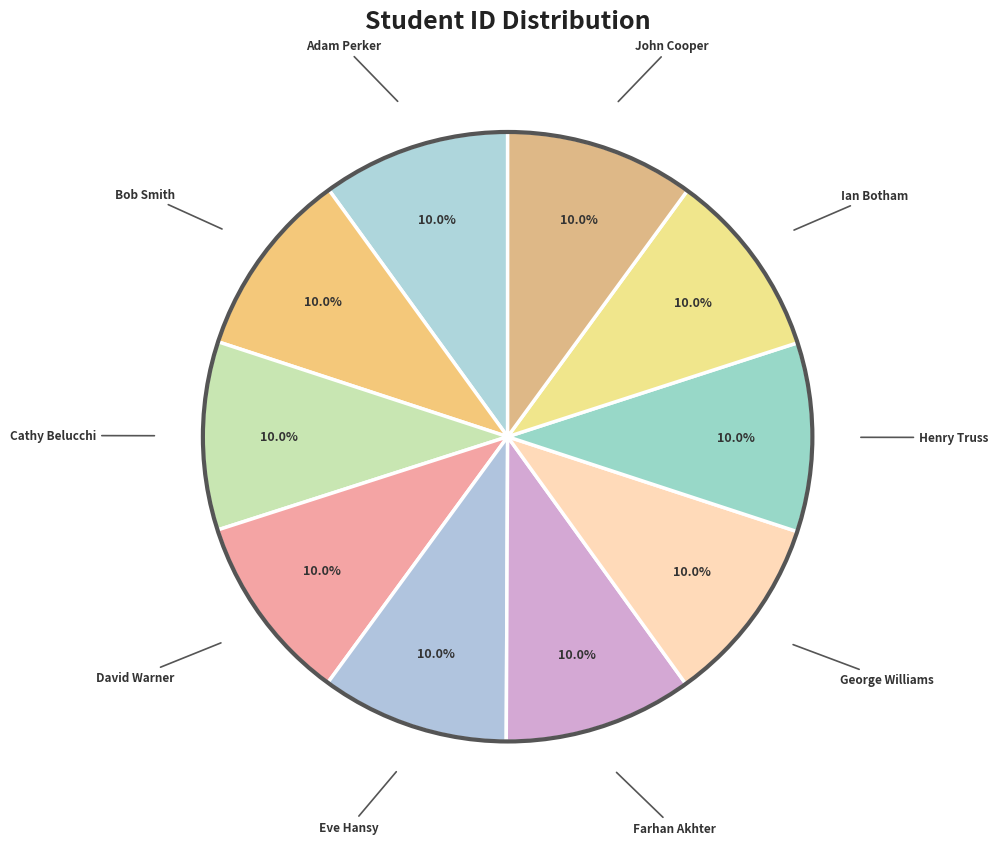

To the nearest percent, what portion does George Williams represent?

10%